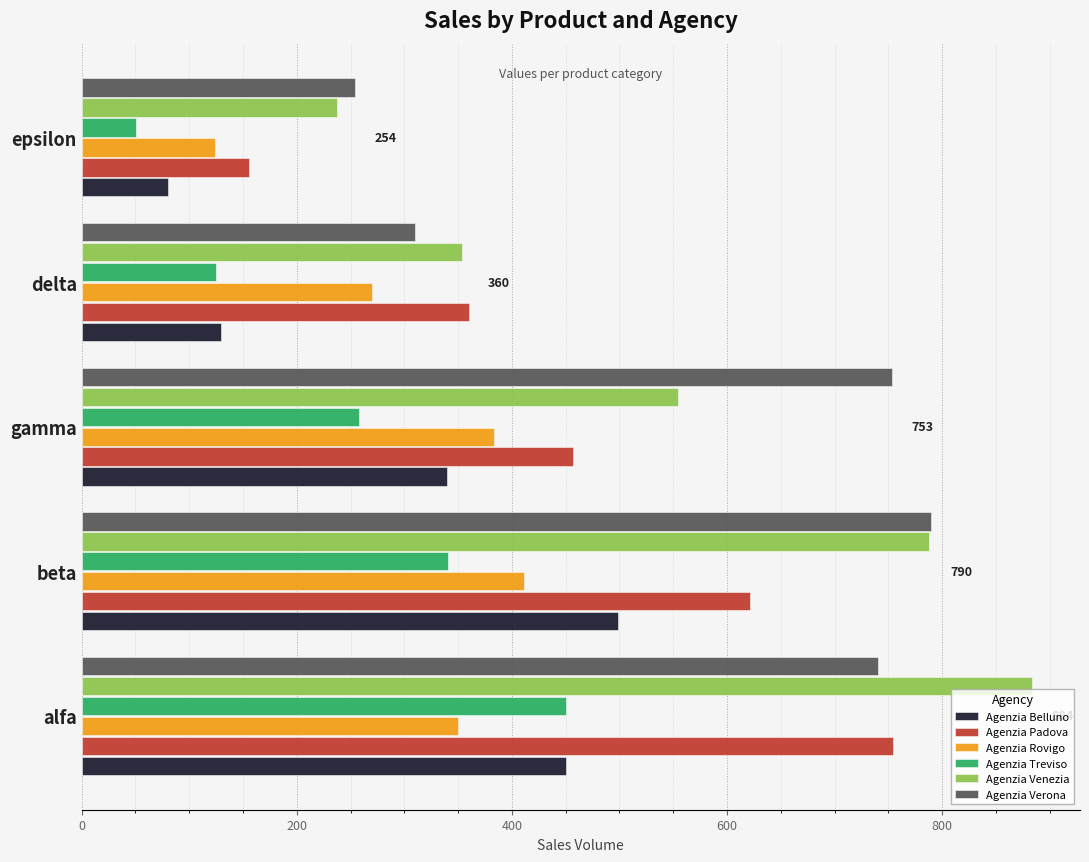

What value does the Agenzia Treviso series have at gamma, to the nearest 5?

260